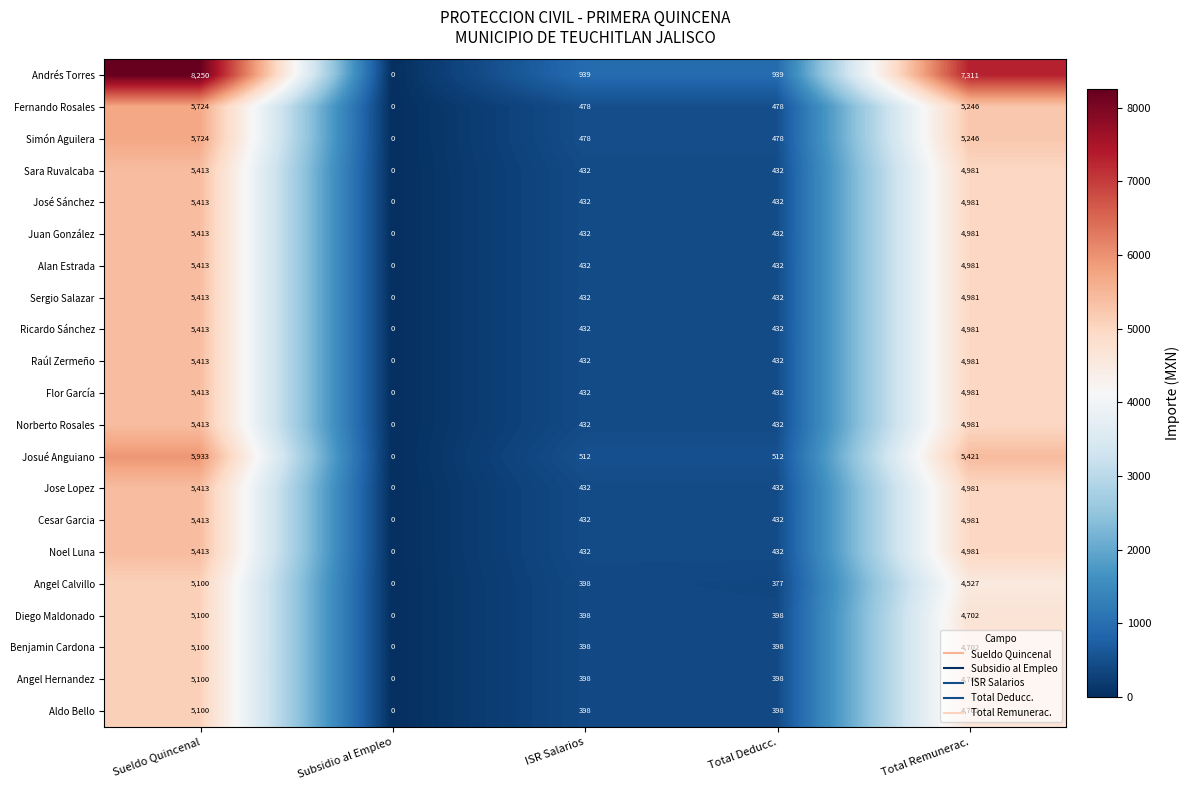

At which category is the sum across all series the highest?

Sueldo Quincenal